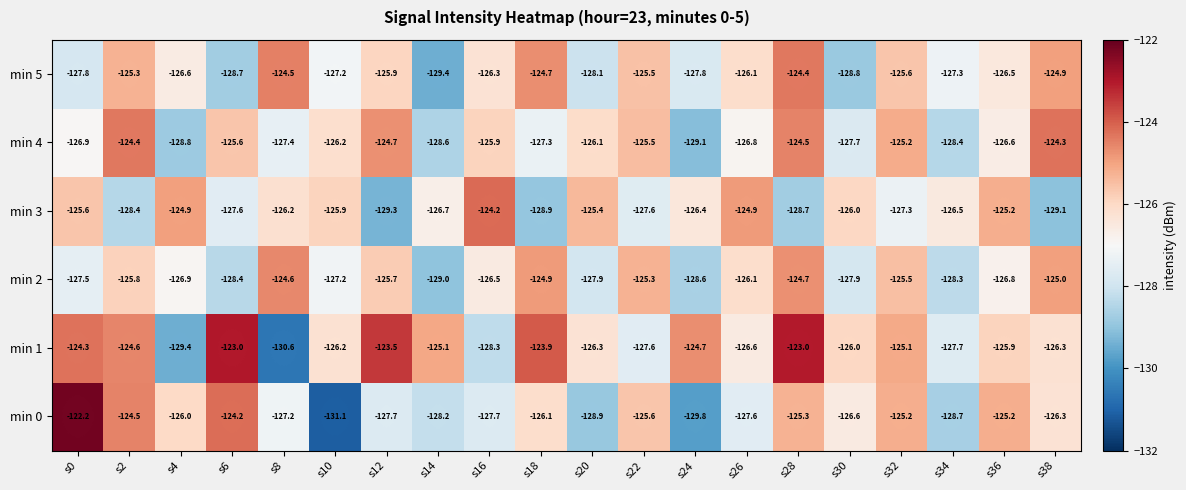

Which series has the largest total across all categories?

min 1